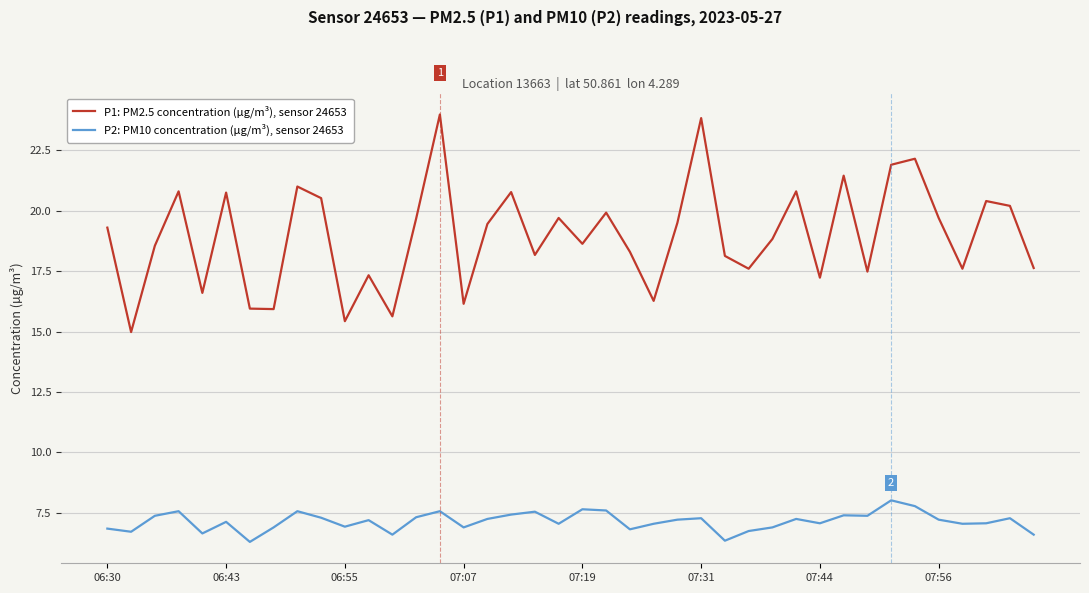

Which series has the widest spread of values?

P1: PM2.5 concentration (µg/m³), sensor 24653